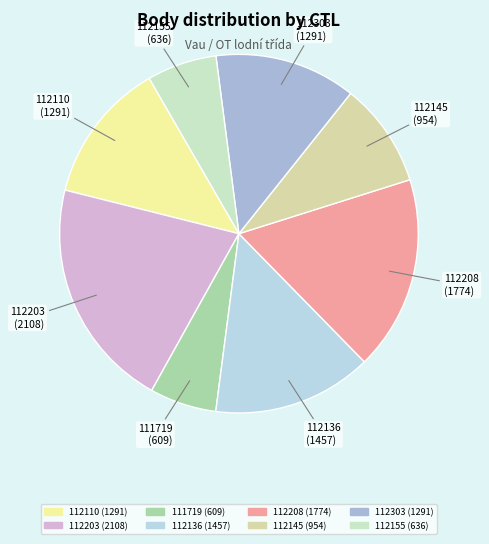

The 111719 slice represents 1% of the pie. True or false?

False